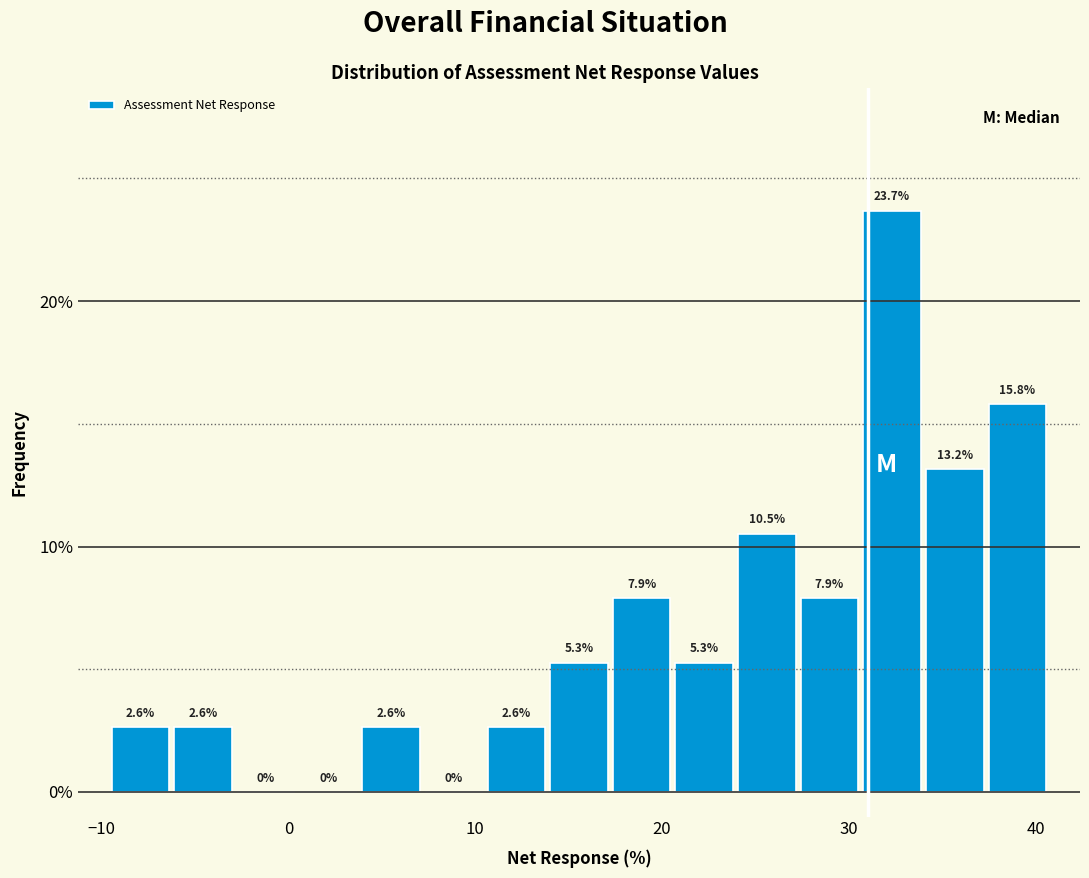

Around what value on the x-axis is the tallest bar? Give the approximate position of its centre, as read against the axis.

32